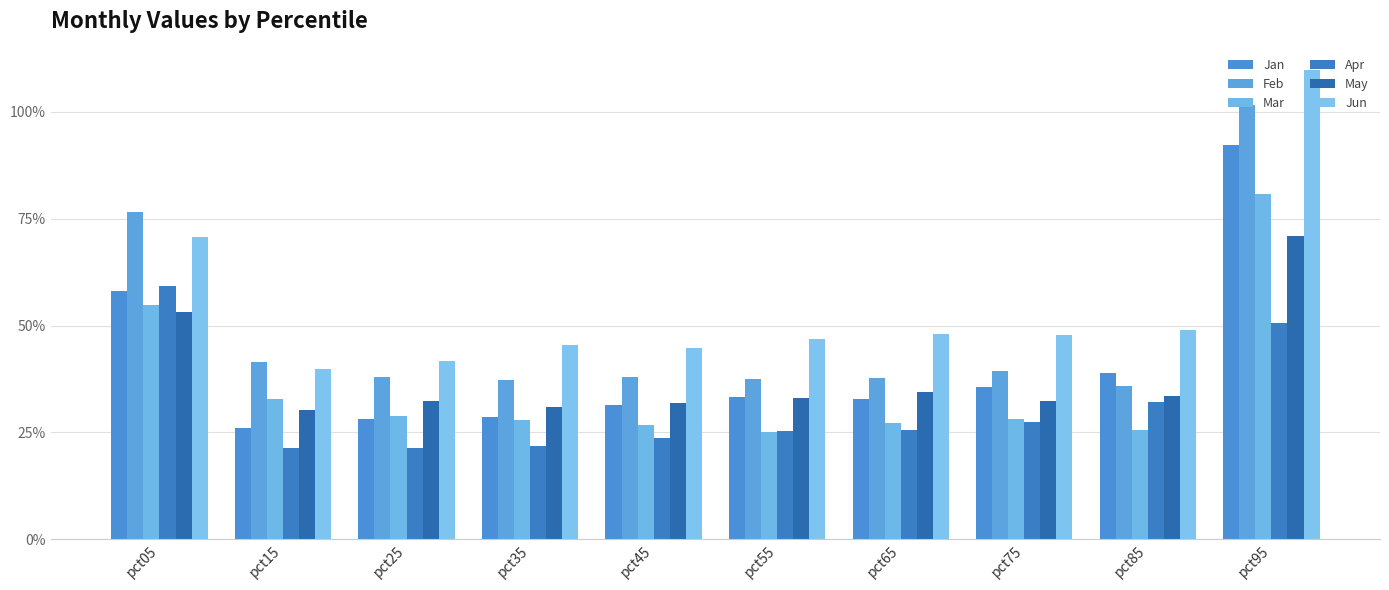

Does the chart contain stacked bars?

No